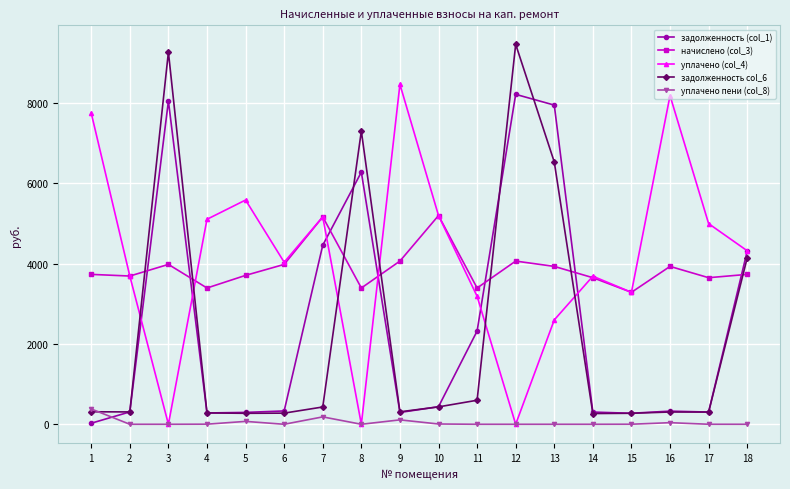

At which category does задолженность (col_1) reach its first local peak?

3